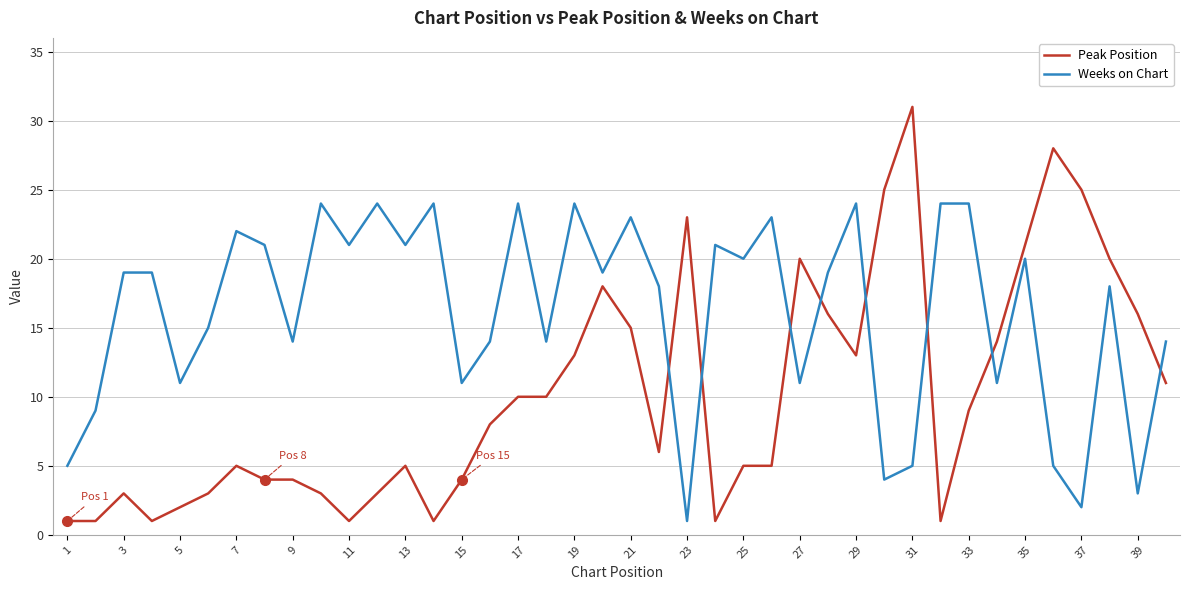

Rank the series by their maximum value, from lowest to highest.

Weeks on Chart, Peak Position